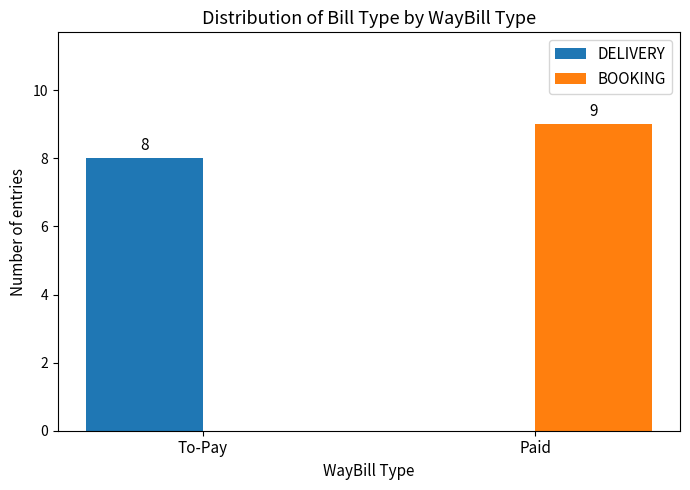

How many BOOKING values are between 0 and 9?

2